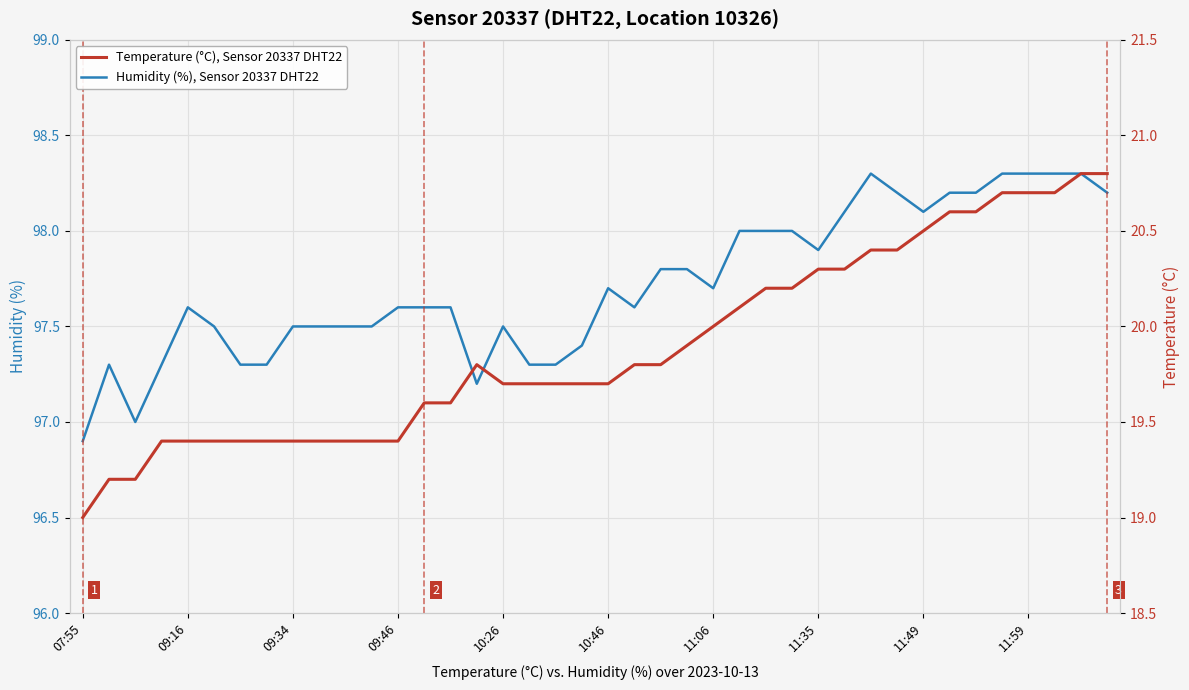

How many series are shown in this chart?

2